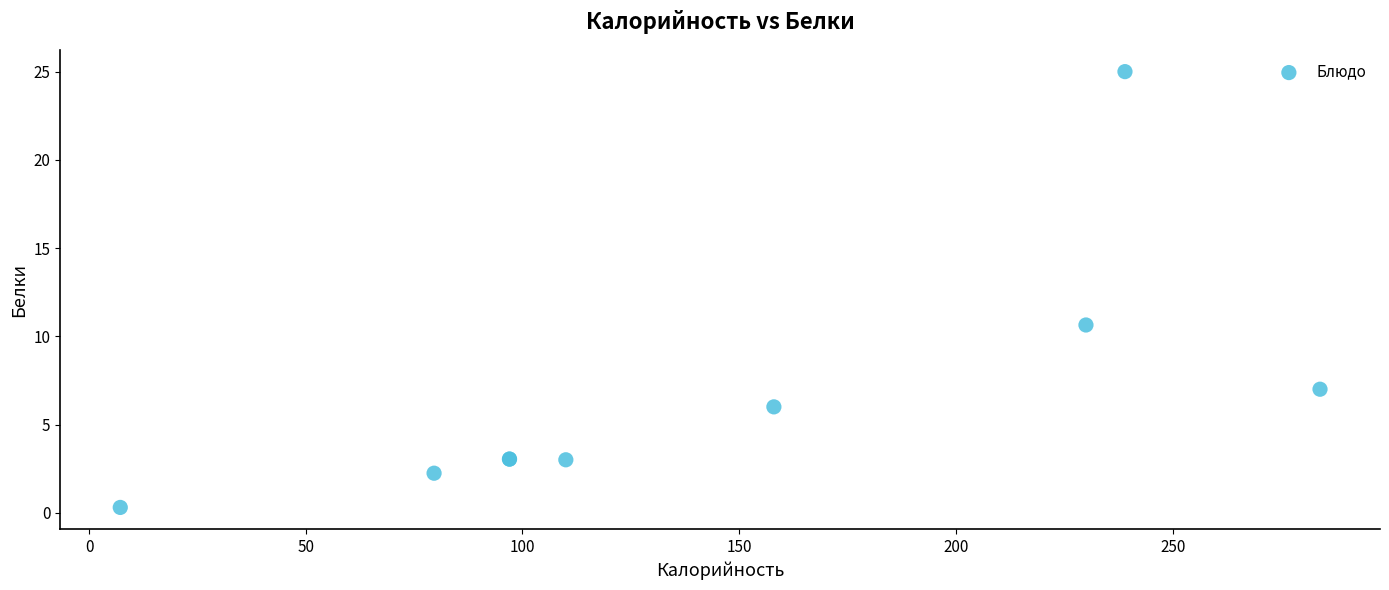

What Y value in the scatter plot is closest to 12?

10.6